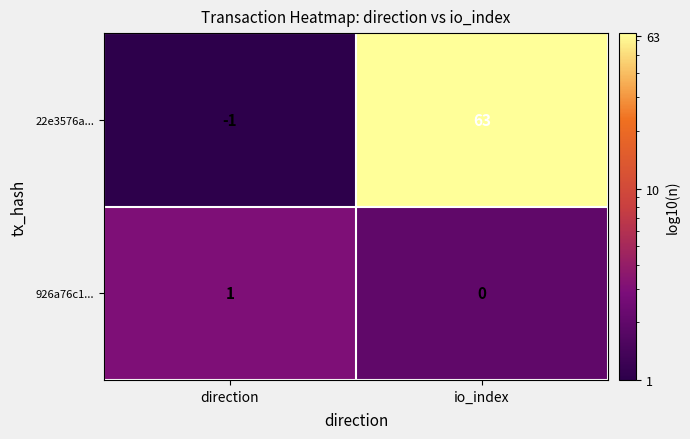

Which category has the lowest value in the 22e3576a... series?

direction